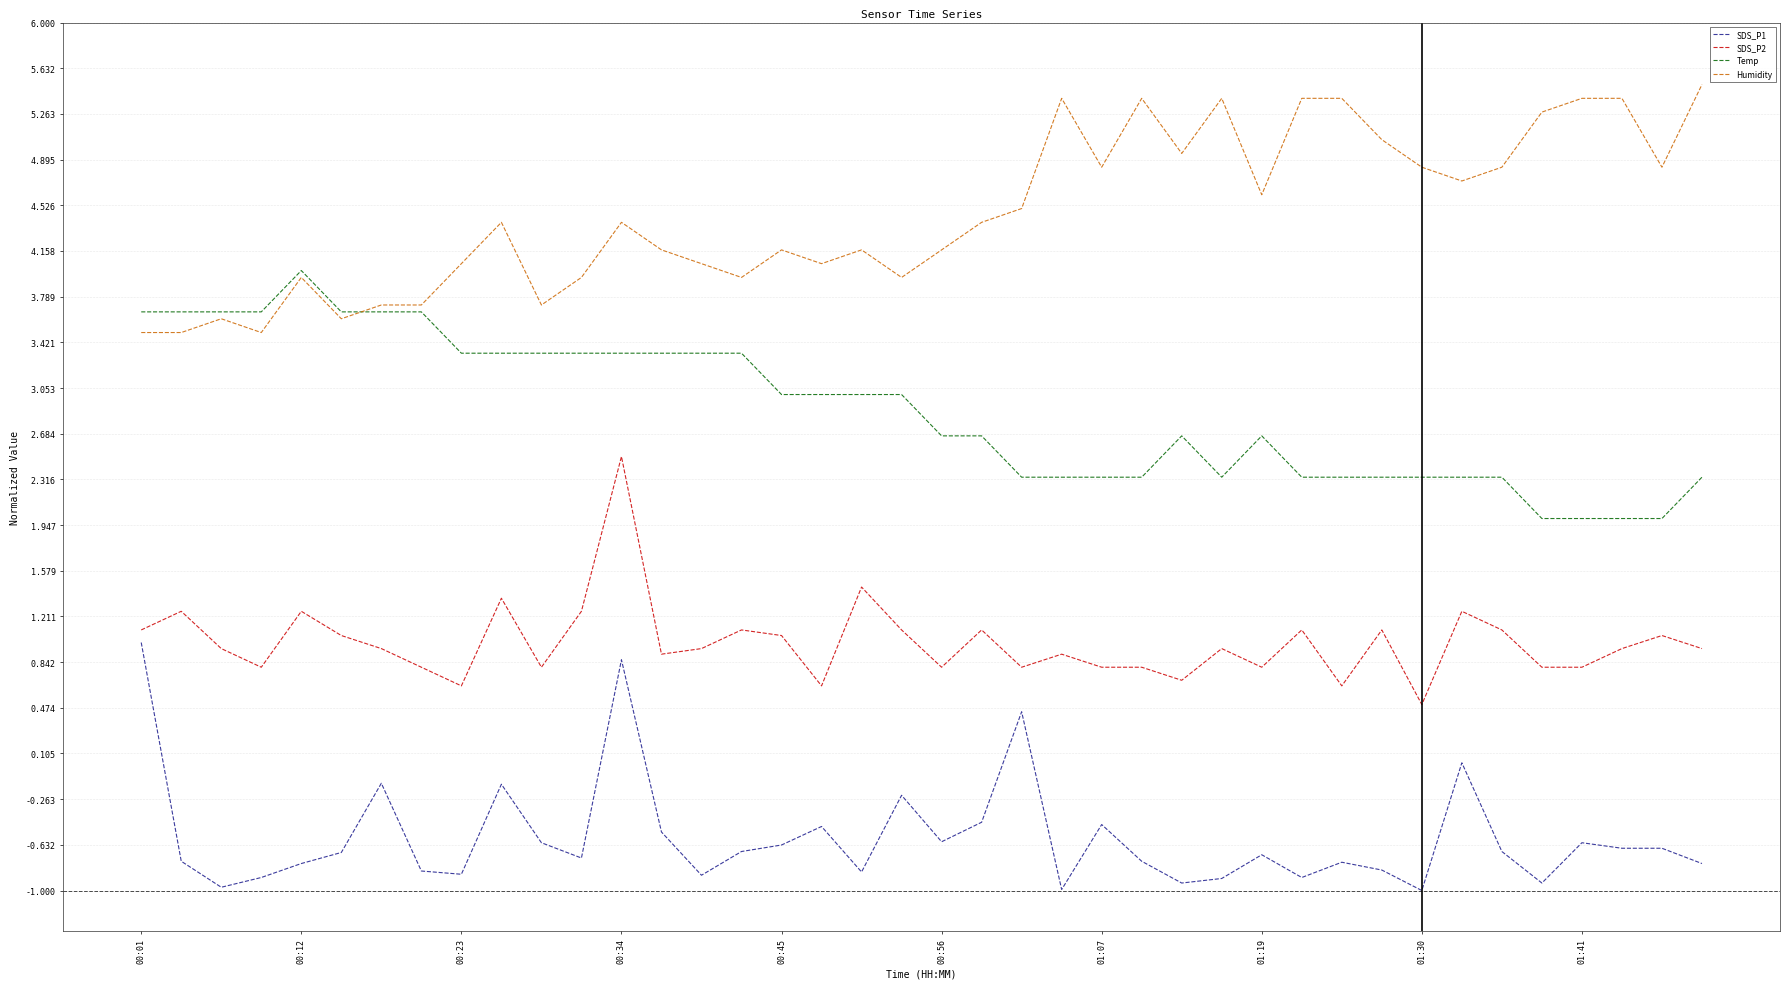

True or false: SDS_P1 and Temp intersect in this chart.

False